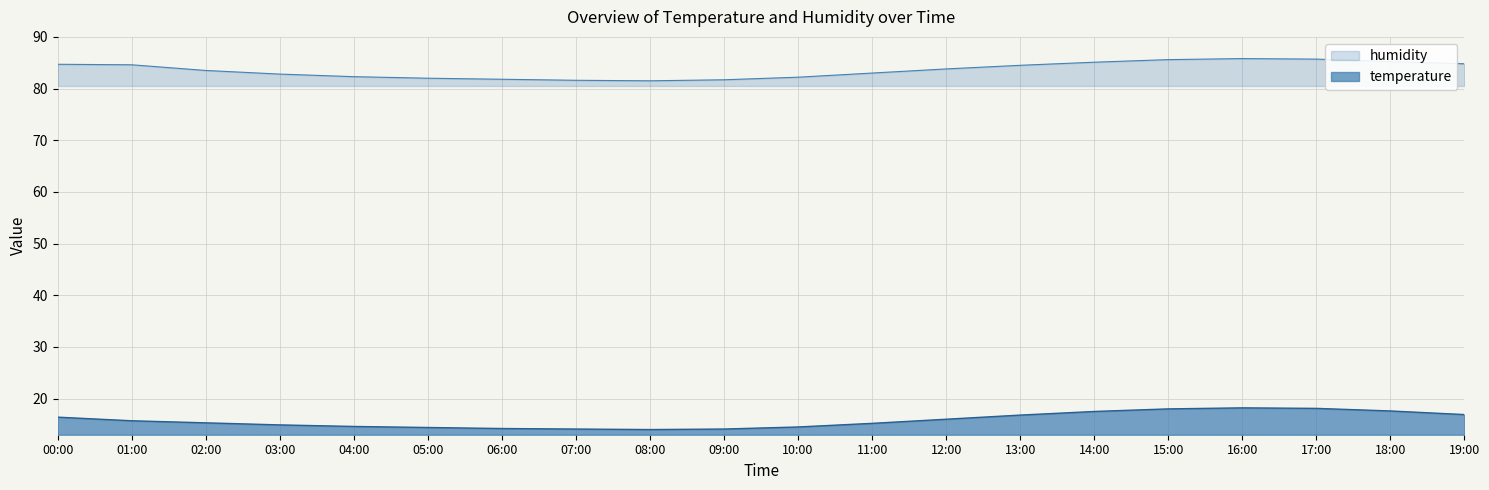

True or false: temperature and humidity cross at least once.

False